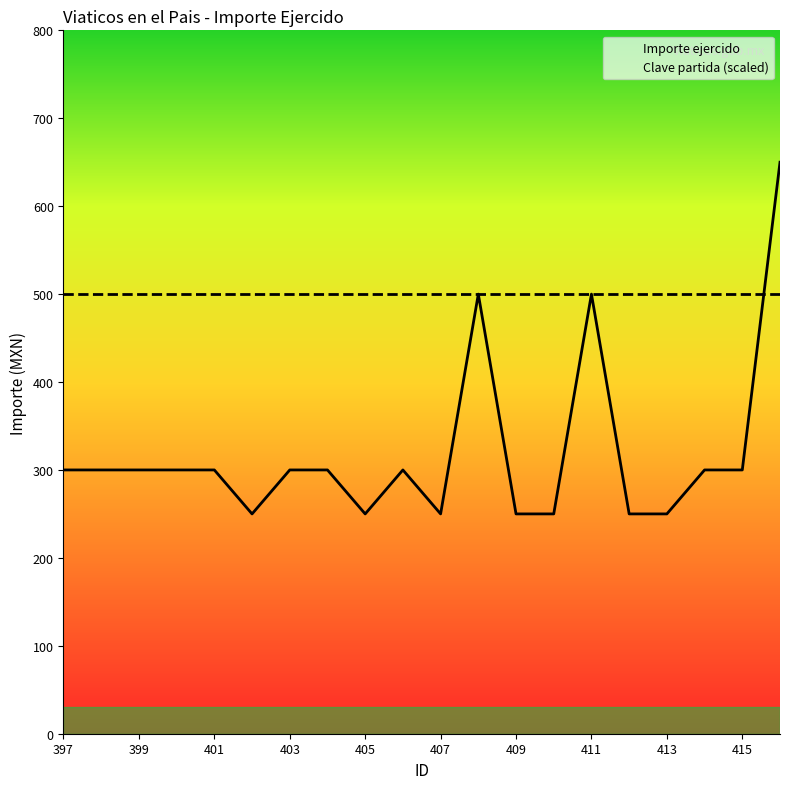

Rank the series by their maximum value, from highest to lowest.

Importe ejercido, Clave partida (scaled)